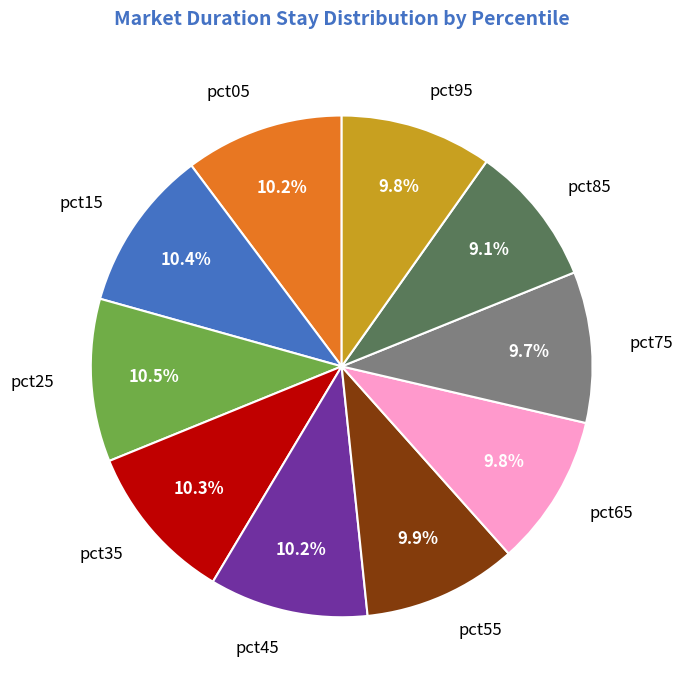

What percentage is NOT represented by pct05?

89.8%